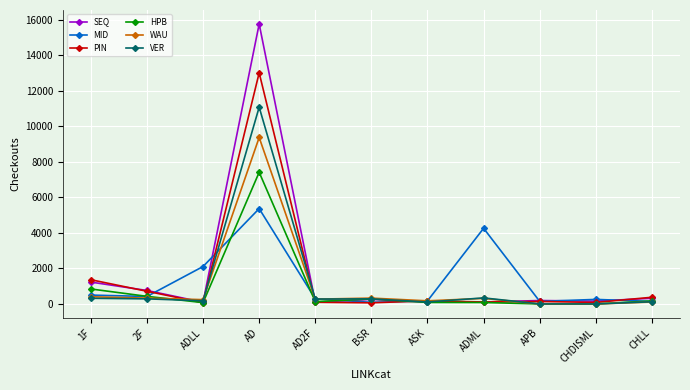

Is it true that MID equals 257 at CHDISML?

True